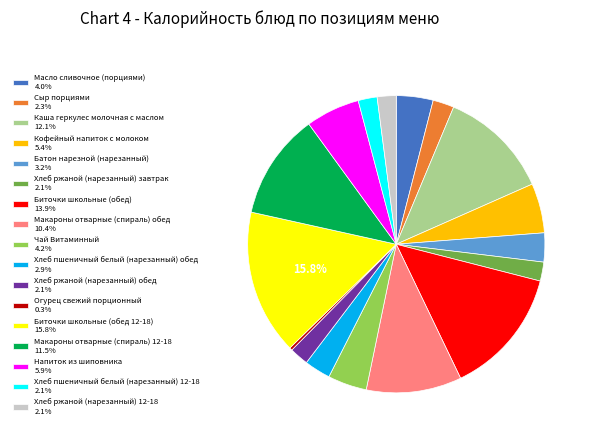

Is there a majority slice in this chart?

No